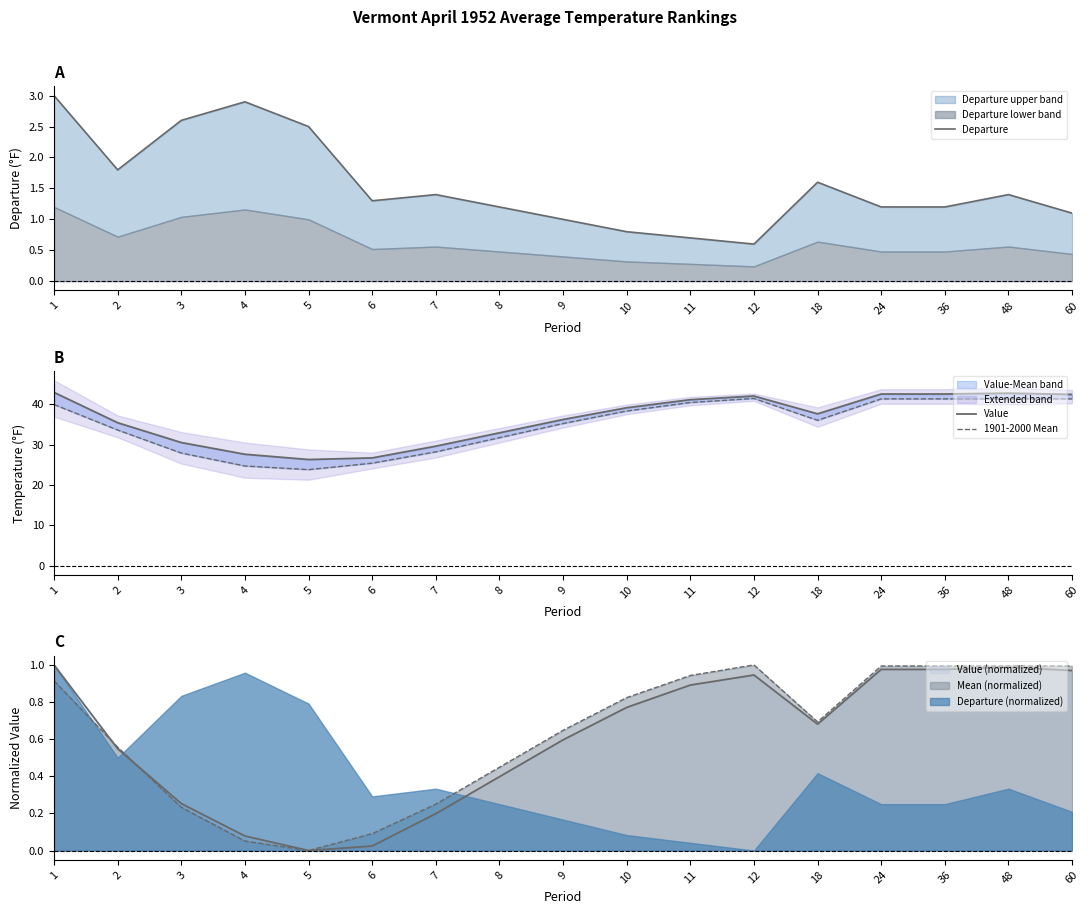

How many lines are shown in the chart?

3